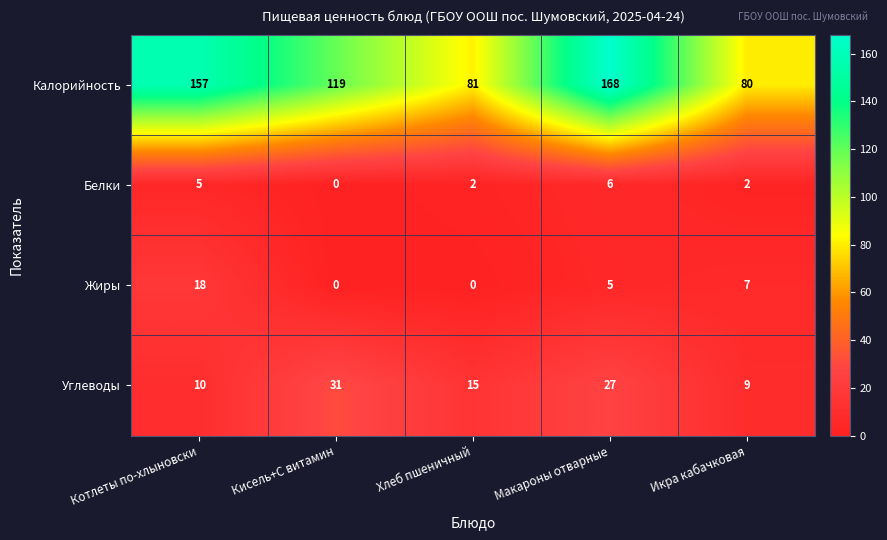

The value of Белки at Икра кабачковая is 1. True or false?

False